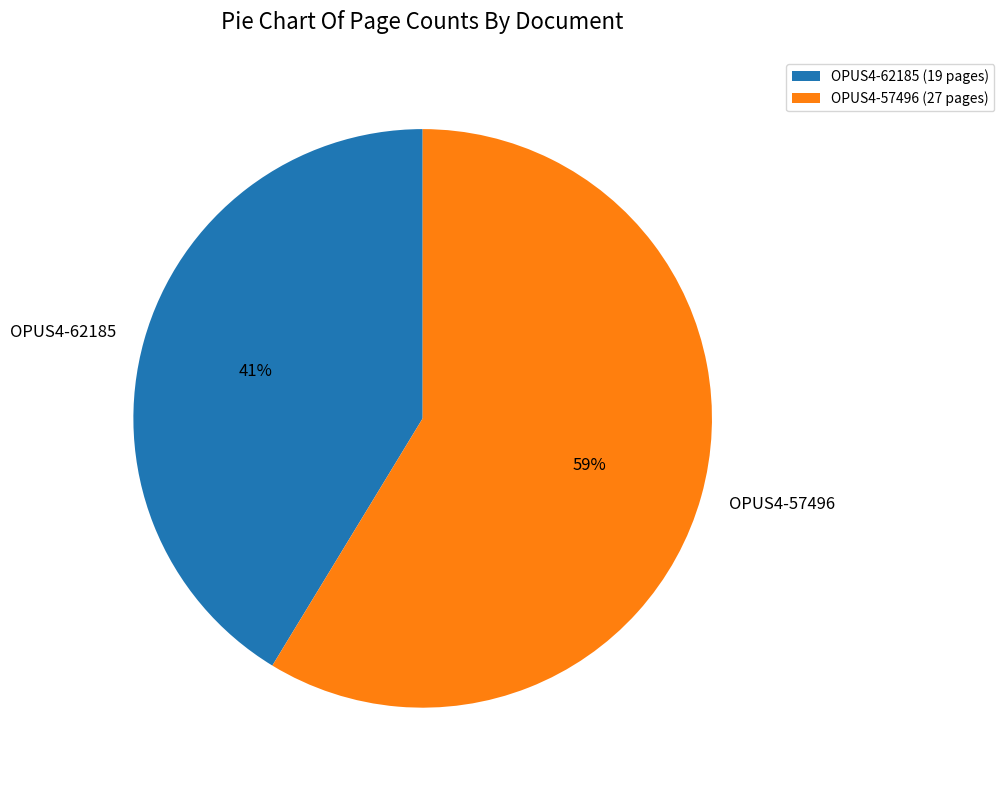

What is the smallest slice in the pie chart?

OPUS4-62185